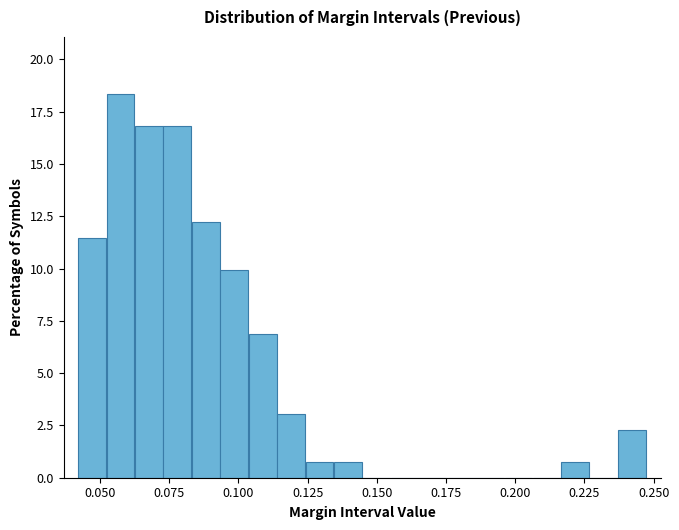

Around what value on the x-axis is the tallest bar? Give the approximate position of its centre, as read against the axis.

0.055